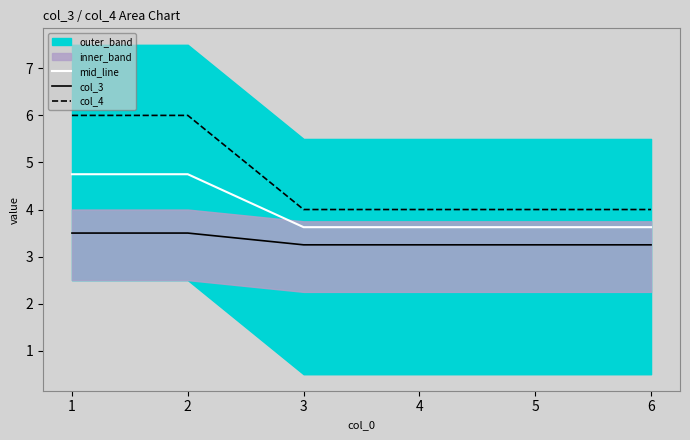

What is the value of the col_3 point at the 5th from the left?

3.2